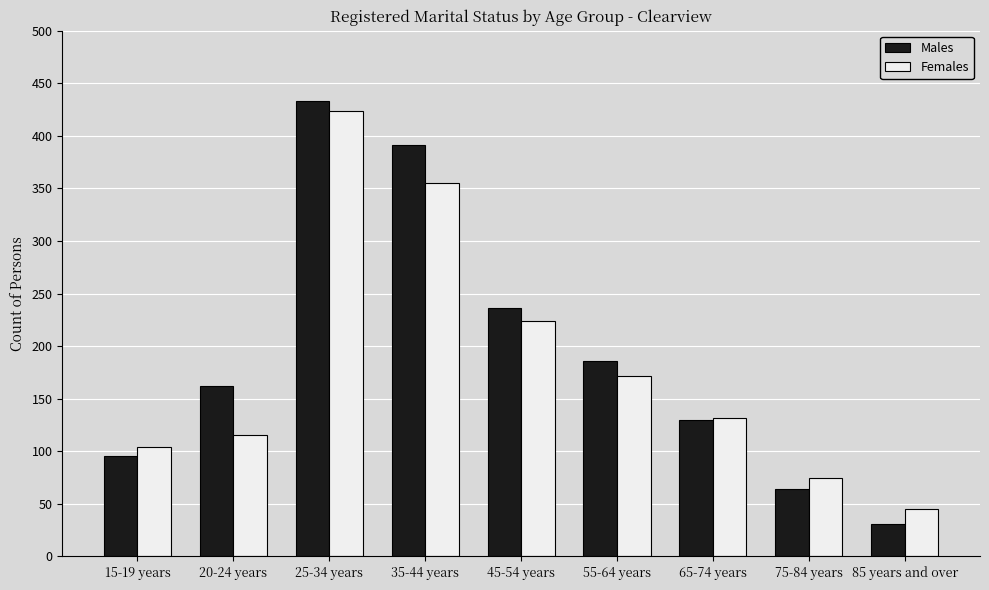

Reading left to right, what are all the values shown in this chart?

Males: 15-19 years=96	20-24 years=162	25-34 years=433	35-44 years=391	45-54 years=236	55-64 years=186	65-74 years=130	75-84 years=64	85 years and over=31
Females: 15-19 years=104	20-24 years=116	25-34 years=424	35-44 years=355	45-54 years=224	55-64 years=172	65-74 years=132	75-84 years=75	85 years and over=45